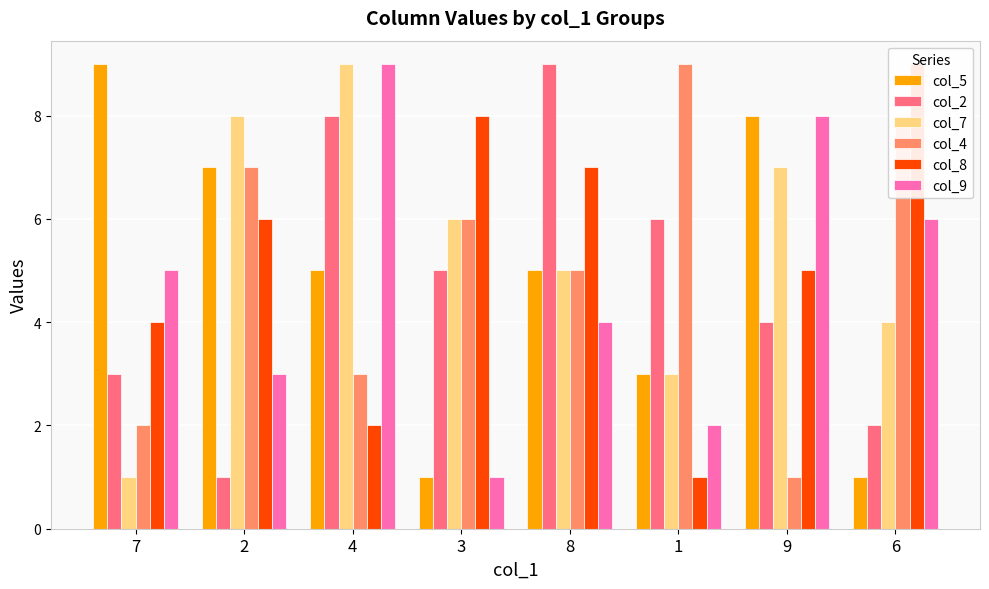

How many groups of bars are there?

8